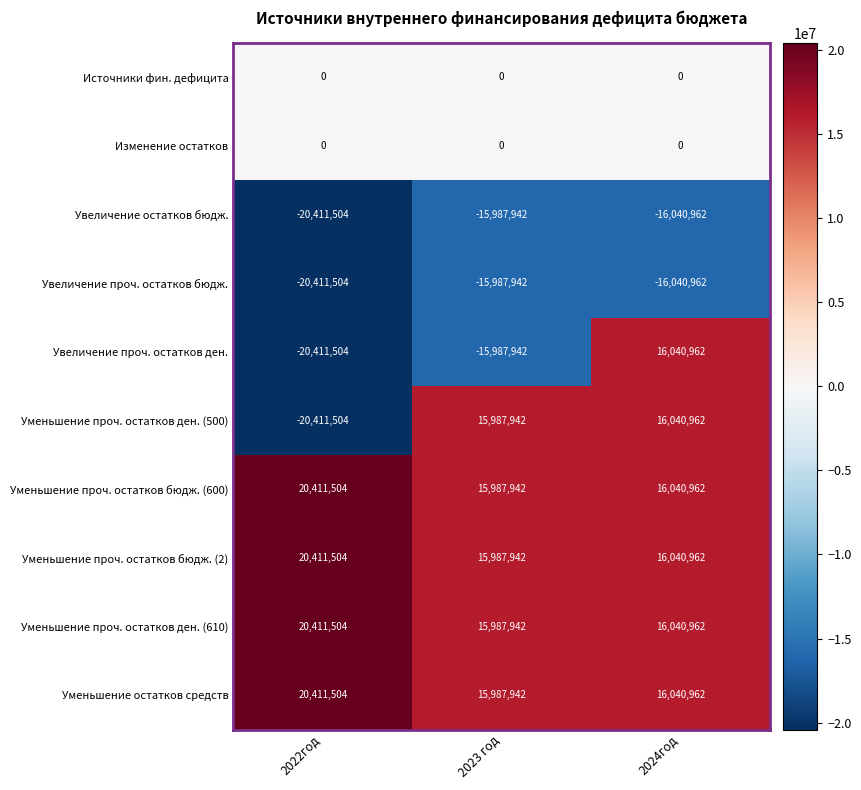

Rank the categories by Уменьшение проч. остатков ден. (610) value from highest to lowest.

2022год, 2024год, 2023 год